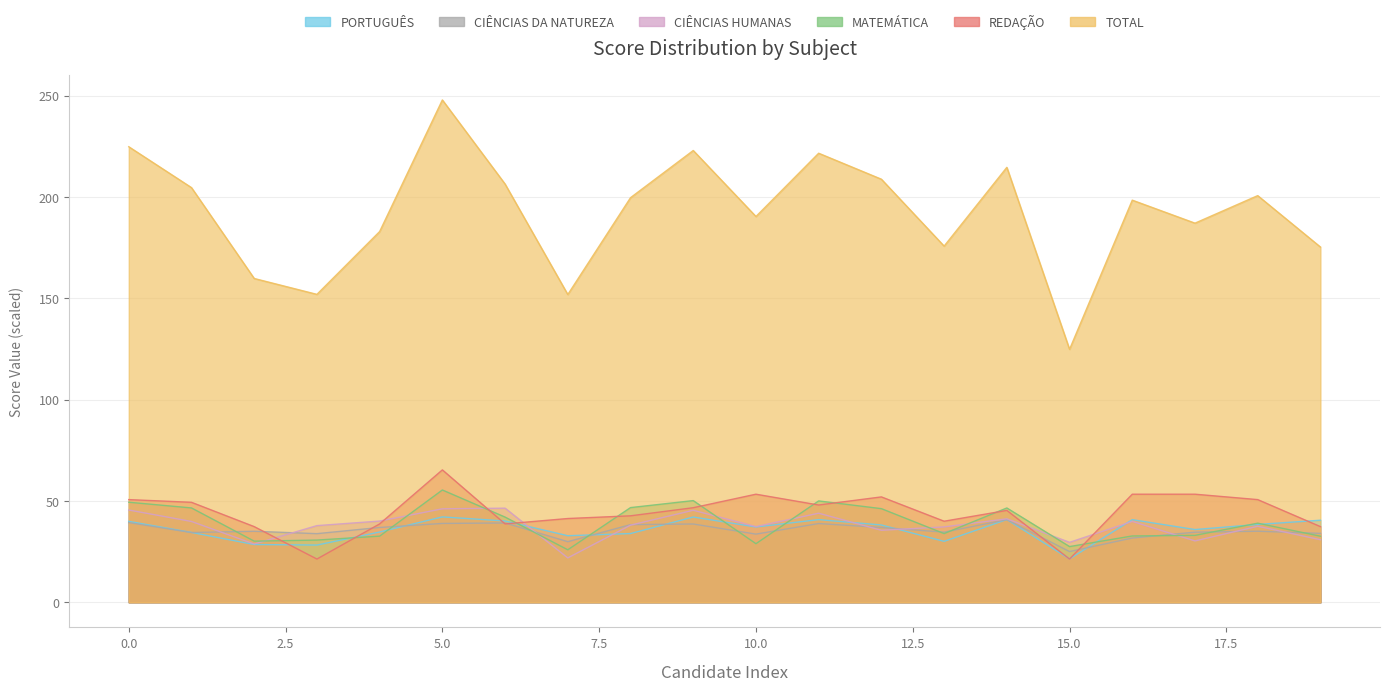

What is the sum of the CIÊNCIAS HUMANAS values at 15 and 16?

69.5